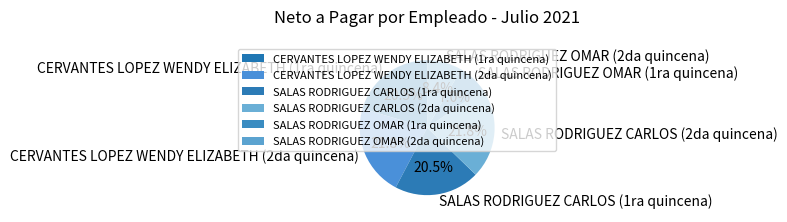

Is SALAS RODRIGUEZ OMAR (2da quincena) the majority of the pie?

No